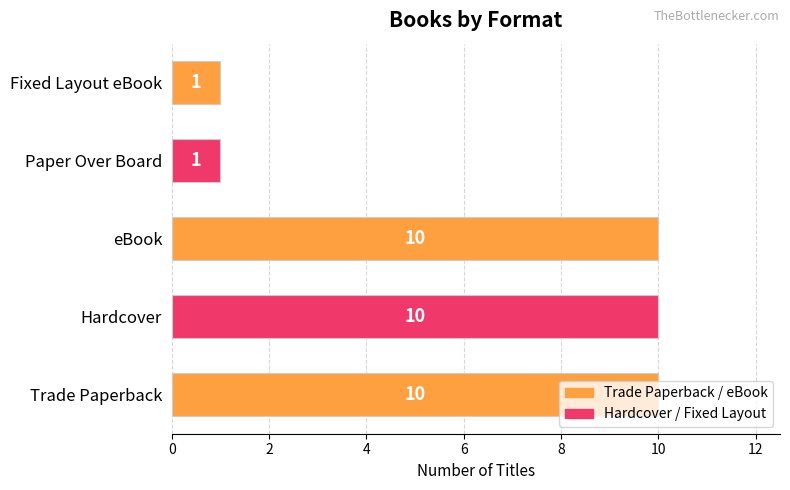

Between Trade Paperback and Paper Over Board, which is larger?

Trade Paperback